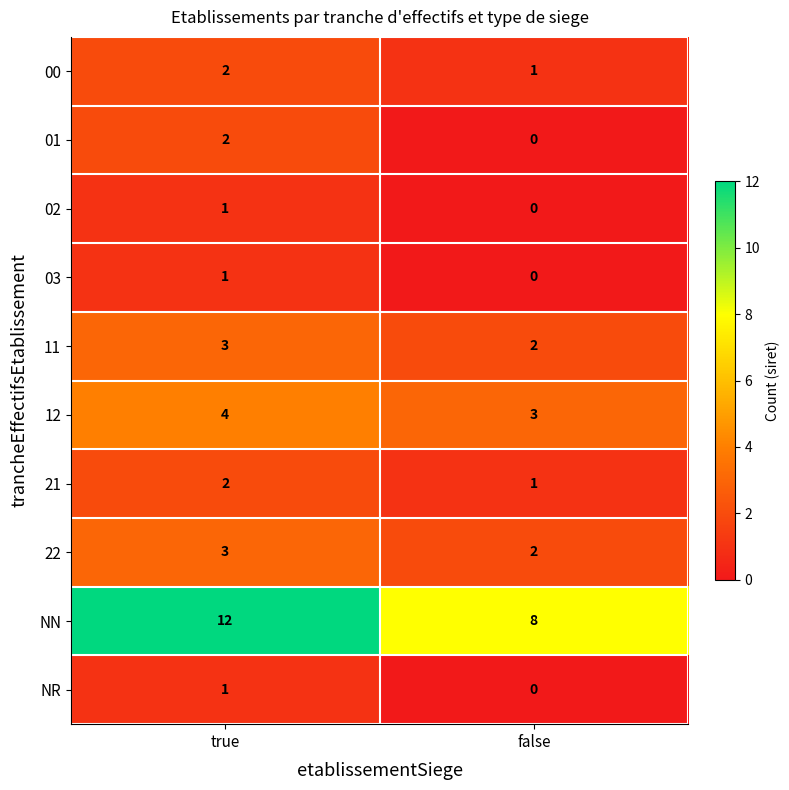

Is it true that NR equals 0 at false?

True